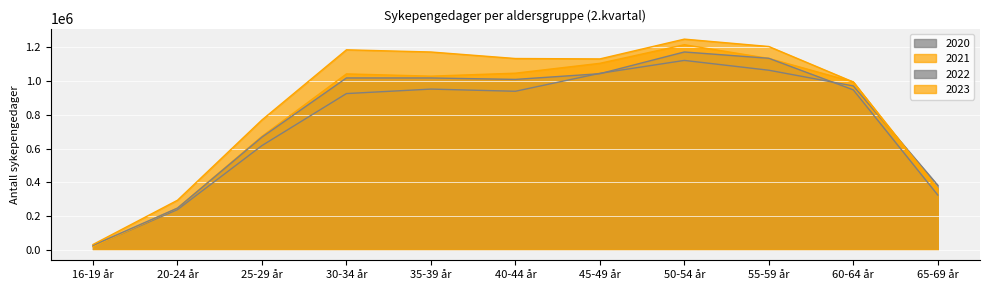

What is the sum of all 2020 values?

8286948